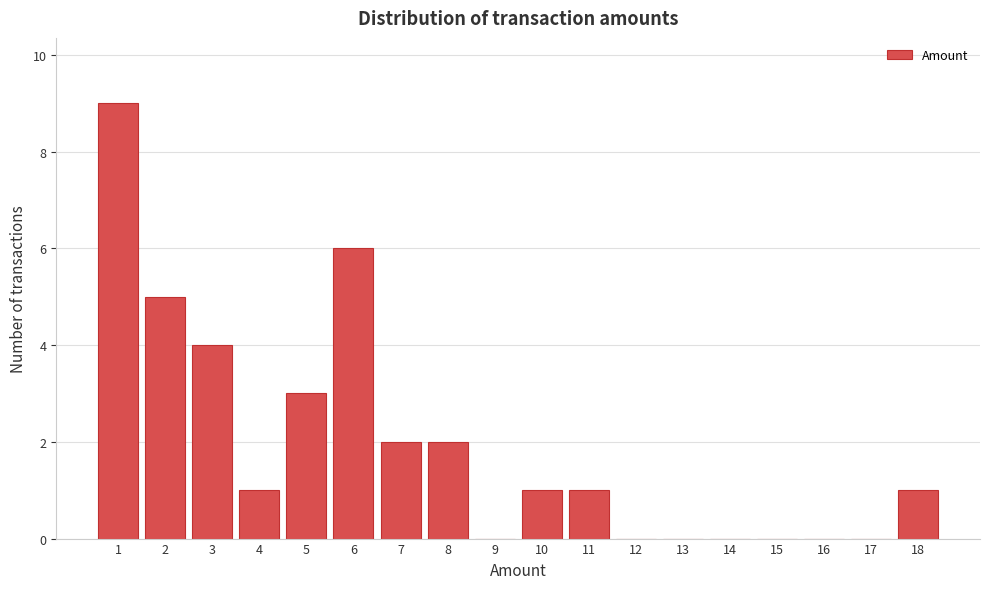

Reading left to right, what are all the values shown in this chart?

1=9	2=5	3=4	4=1	5=3	6=6	7=2	8=2	9=0	10=1	11=1	12=0	13=0	14=0	15=0	16=0	17=0	18=1